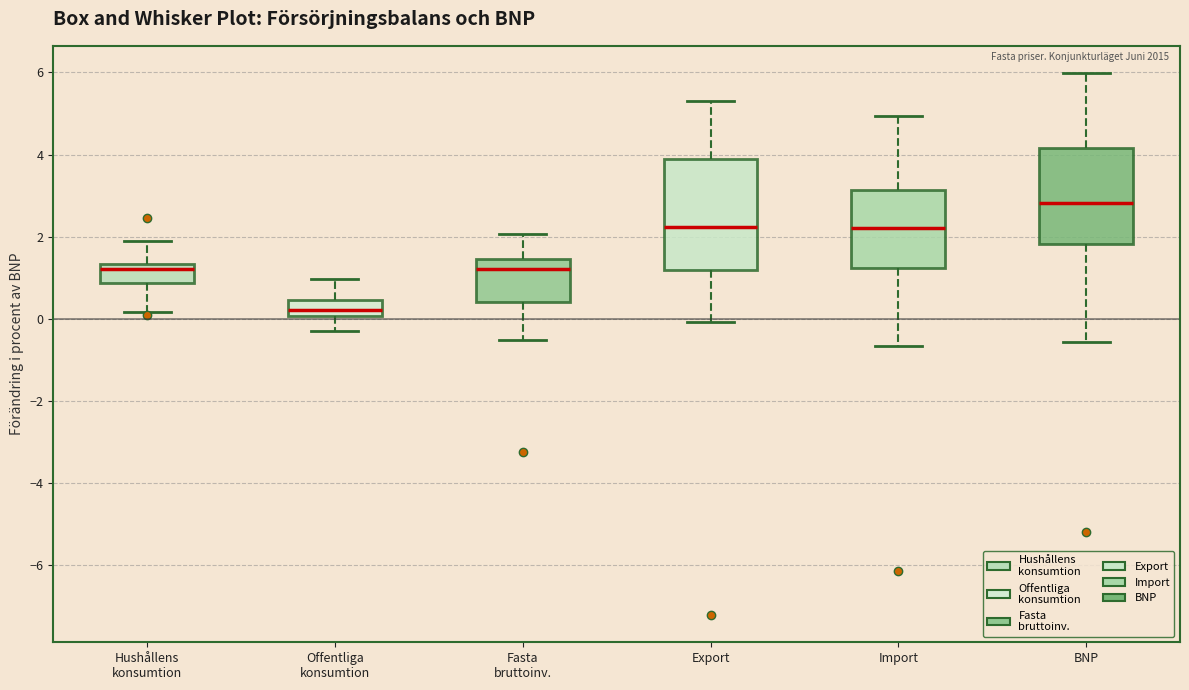

Which box has the lowest median line?

Offentliga konsumtion